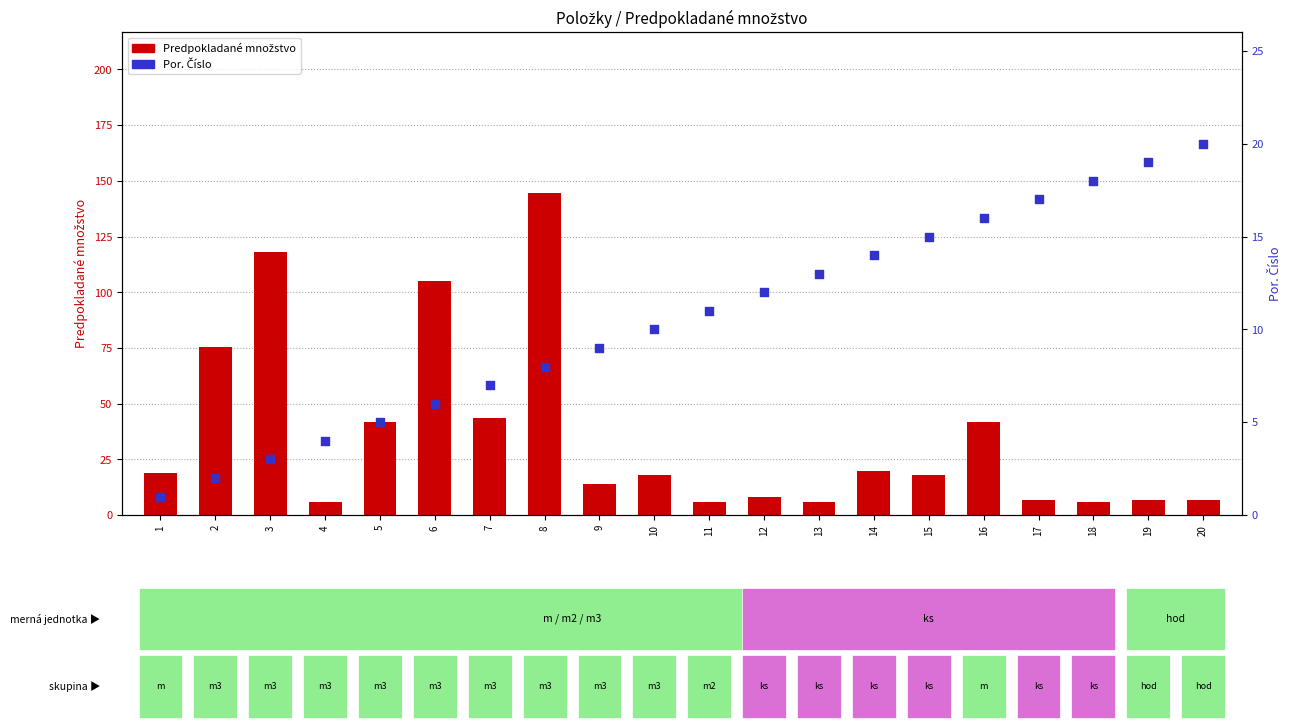

Which series has the largest total across all categories?

Predpokladané množstvo